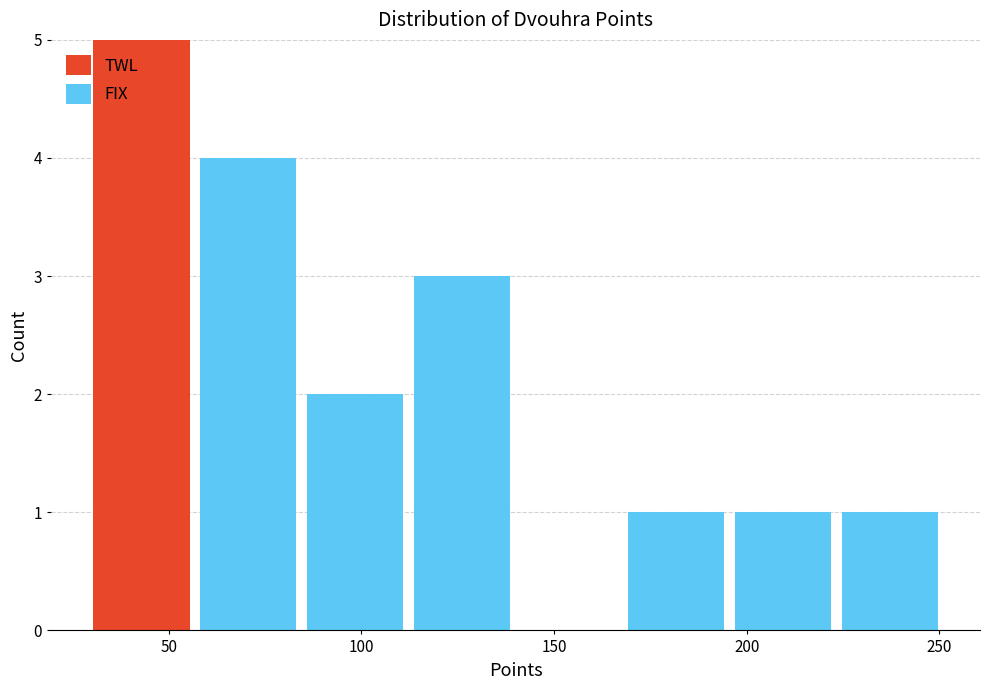

What is the total height of the stacked bar covering 30 to 55 on the x-axis? Neither the bar edges nor the heights are printed on the chart, so give them approximately, as read against the axes.

5